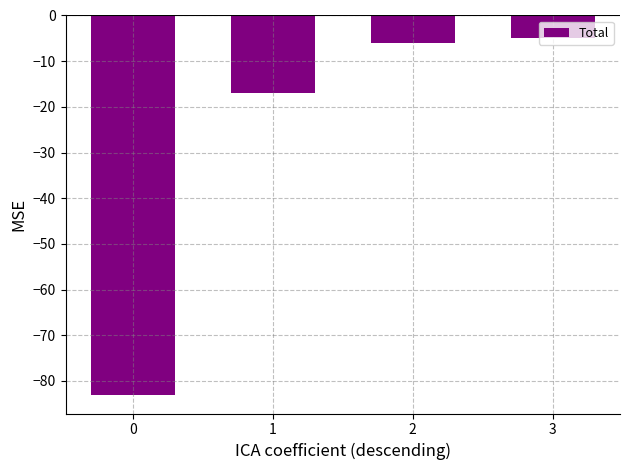

True or false: the data shows -6 at 2.

True